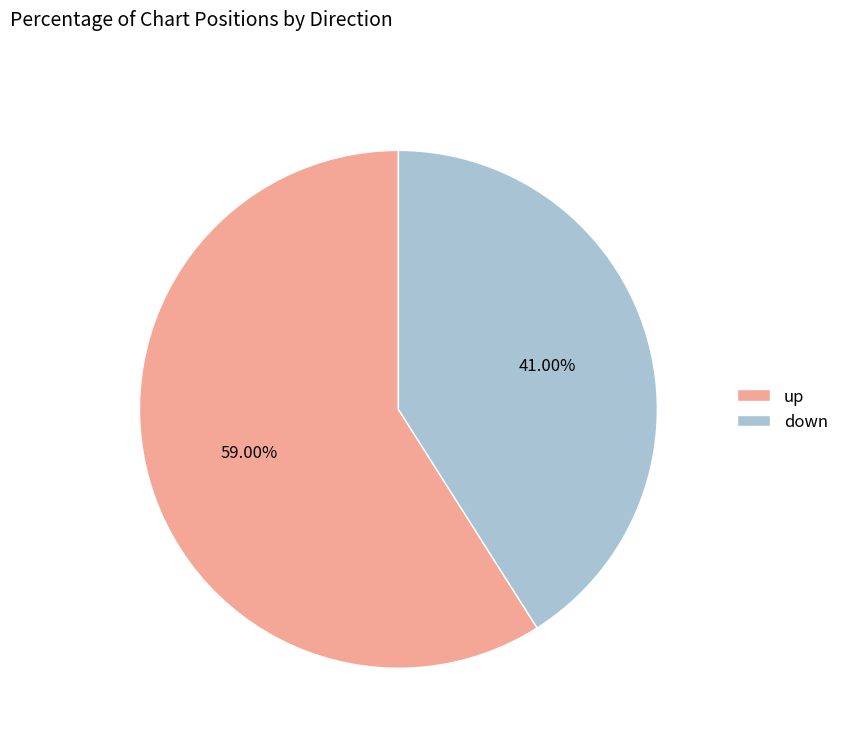

Is it true that up is 59% of the pie?

True